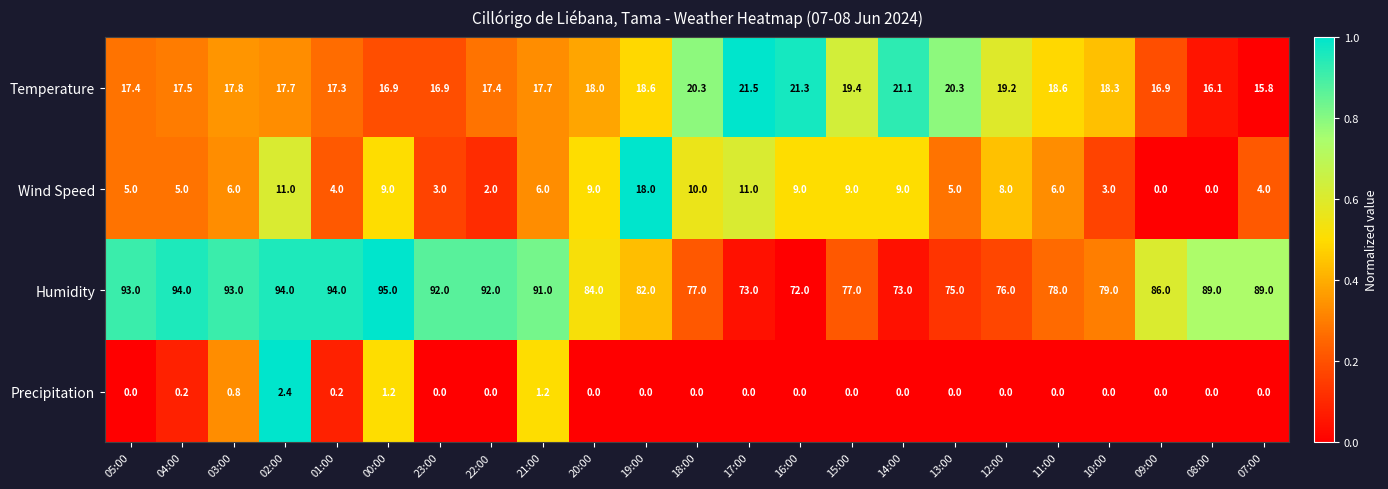

Count the number of data series in this chart.

4